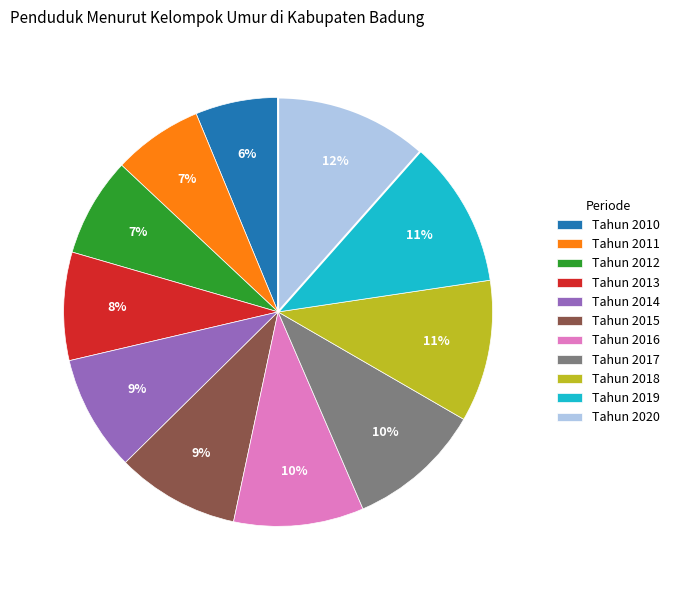

Which slice is the smallest?

Tahun 2010